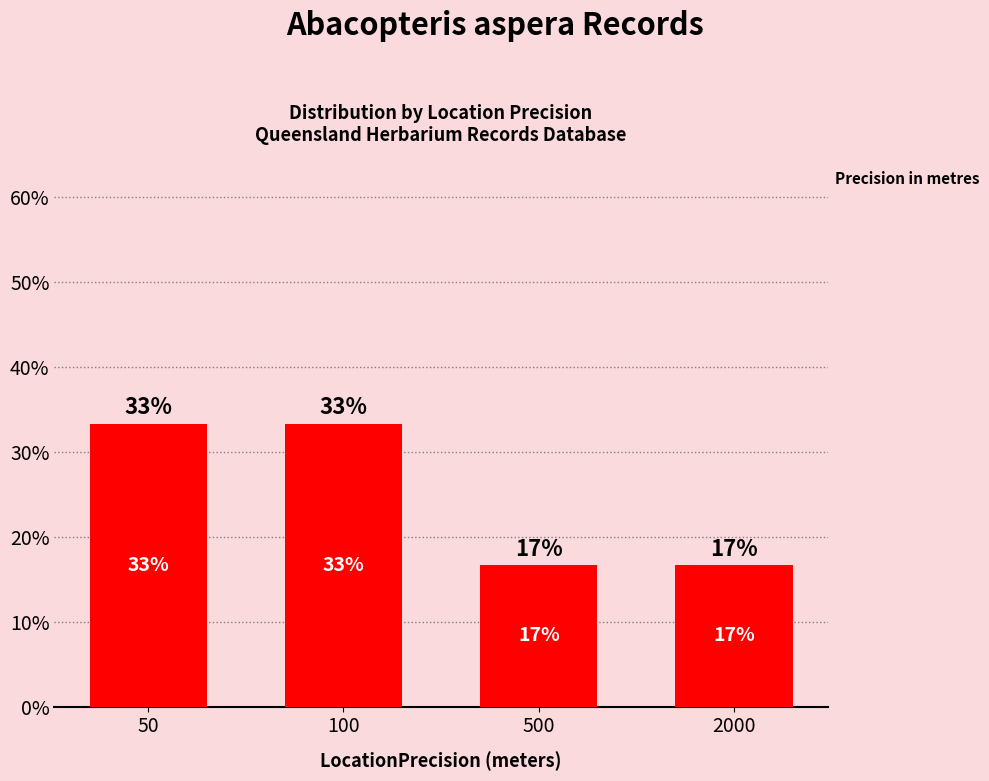

Rank the categories by value from lowest to highest.

500, 2000, 50, 100